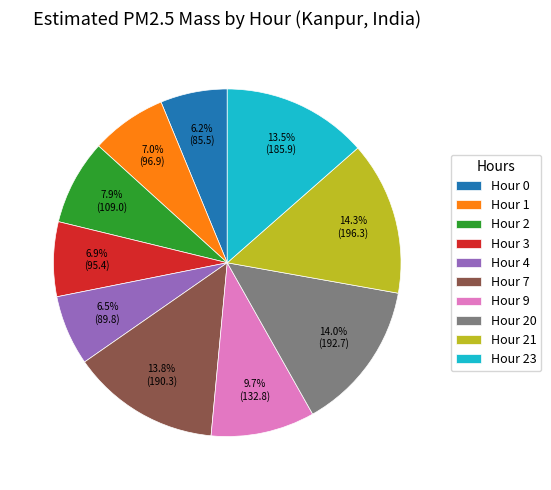

Combined, do Hour 3 and Hour 7 account for over 50%?

No